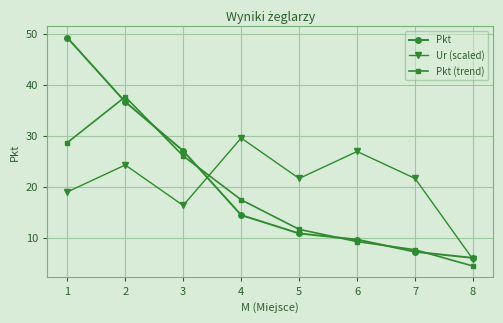

Where is Pkt (trend) nearest to the value 20?

4